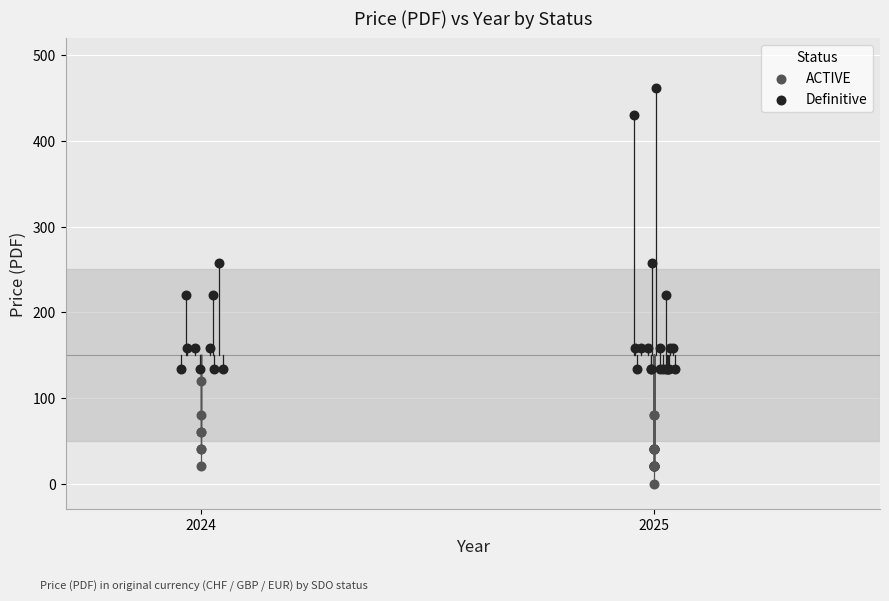

Which series contains the highest Y value?

Definitive